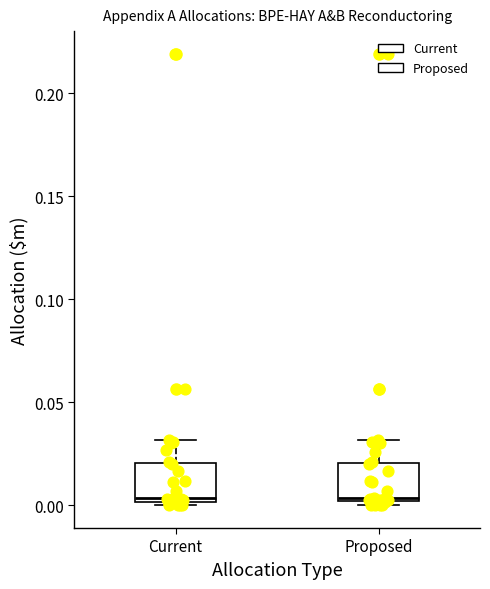

Where does the upper whisker of the box for Current end on the y-axis? The values are not printed on the chart, so give them approximately, as read against the axis.

0.030